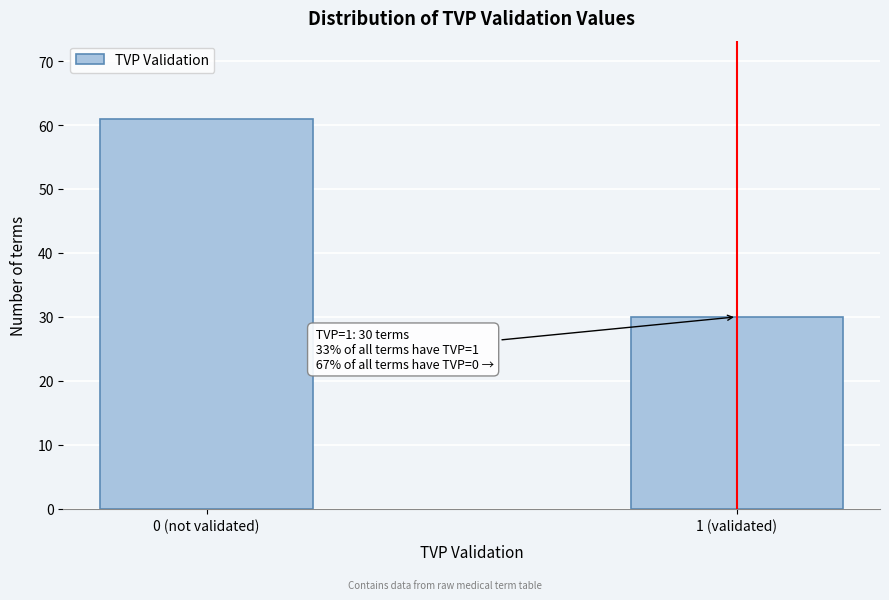

Reading right to left, list all the values displayed in this chart.

30	61